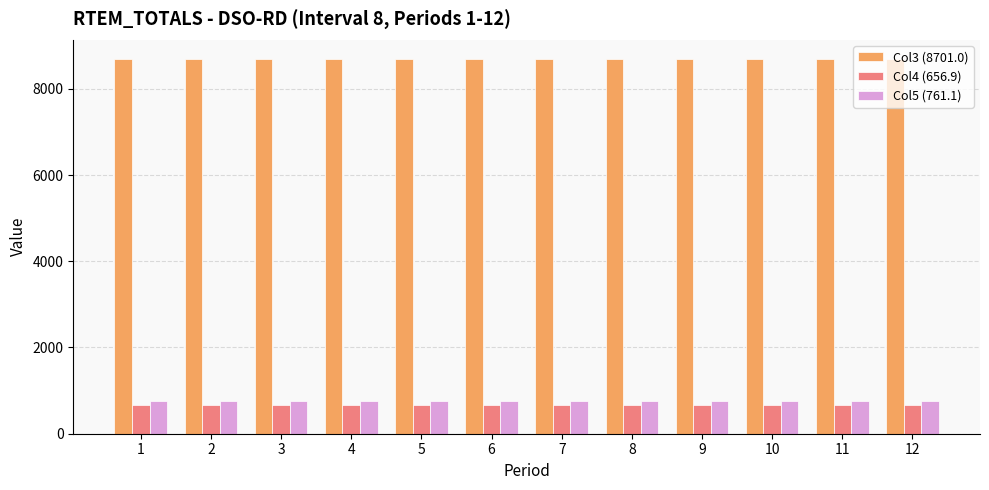

True or false: Col4 (656.9) has a value of 656.9 at 12.

True